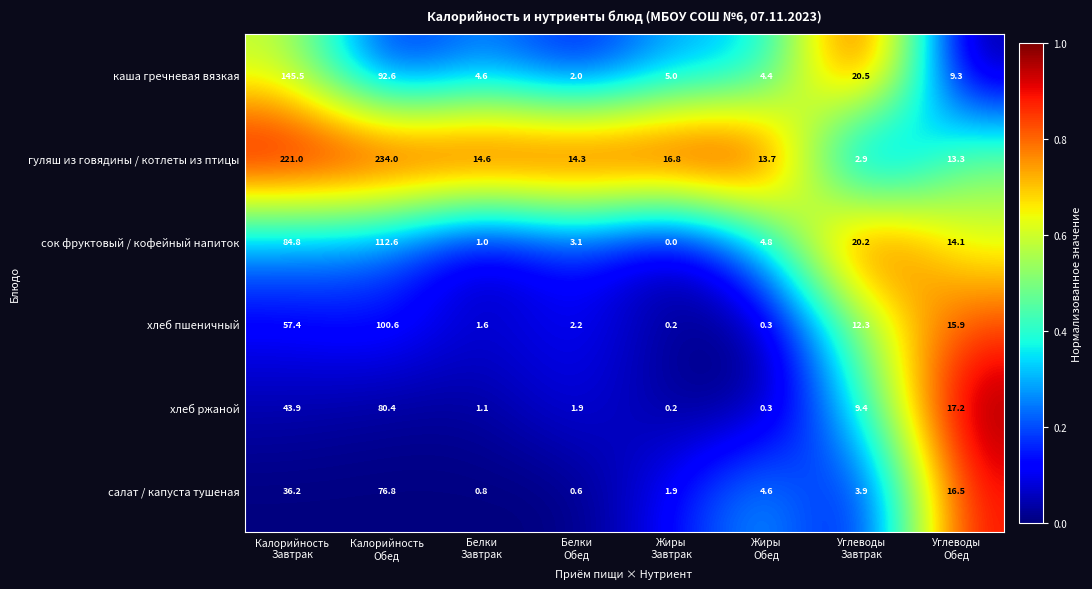

At Калорийность
Обед, list the series in order from largest to smallest.

гуляш из говядины / котлеты из птицы, сок фруктовый / кофейный напиток, хлеб пшеничный, каша гречневая вязкая, хлеб ржаной, салат / капуста тушеная